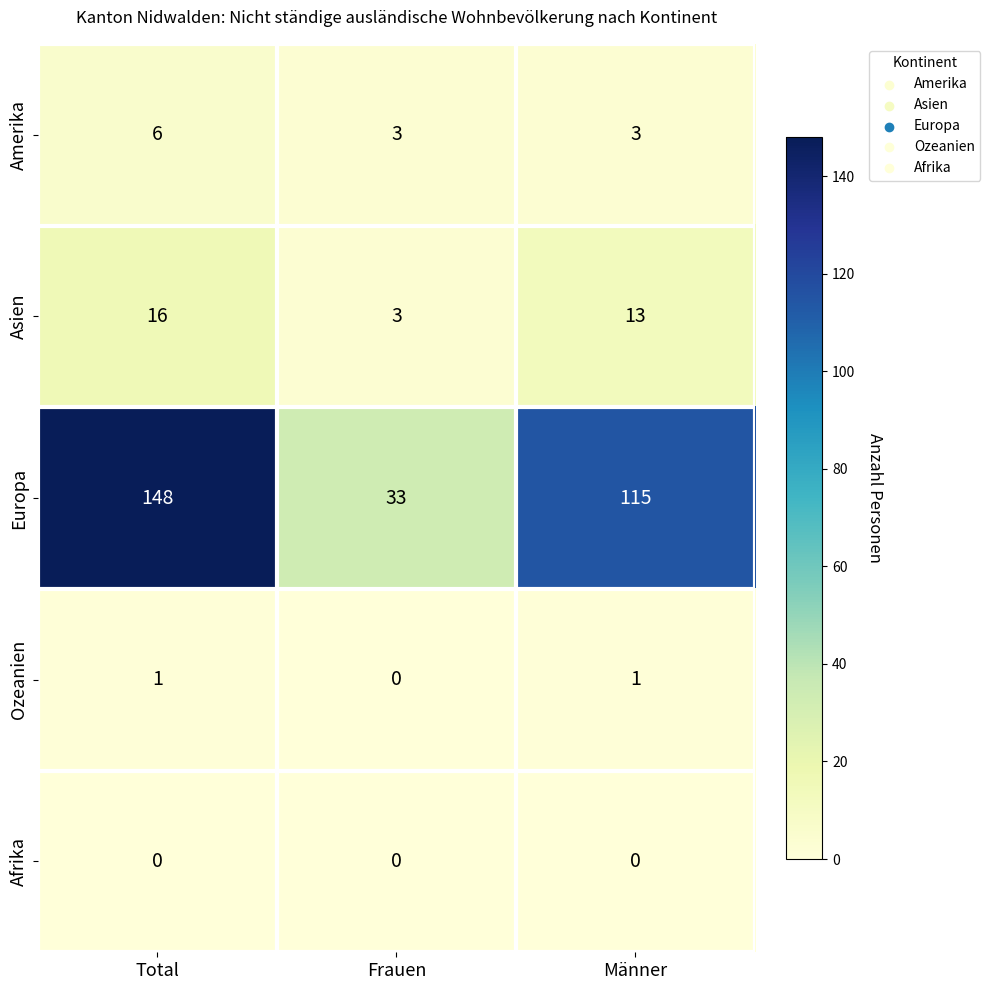

Count the Amerika values in the range 3 to 6.

3